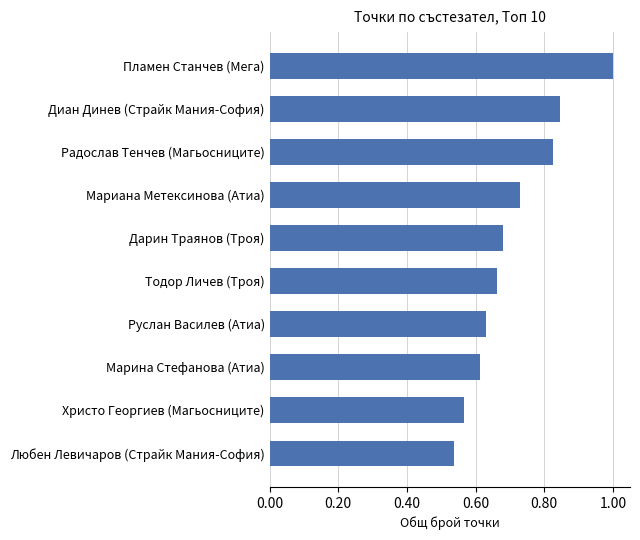

Is it true that the value at Руслан Василев (Атиа) is 0.3?

False